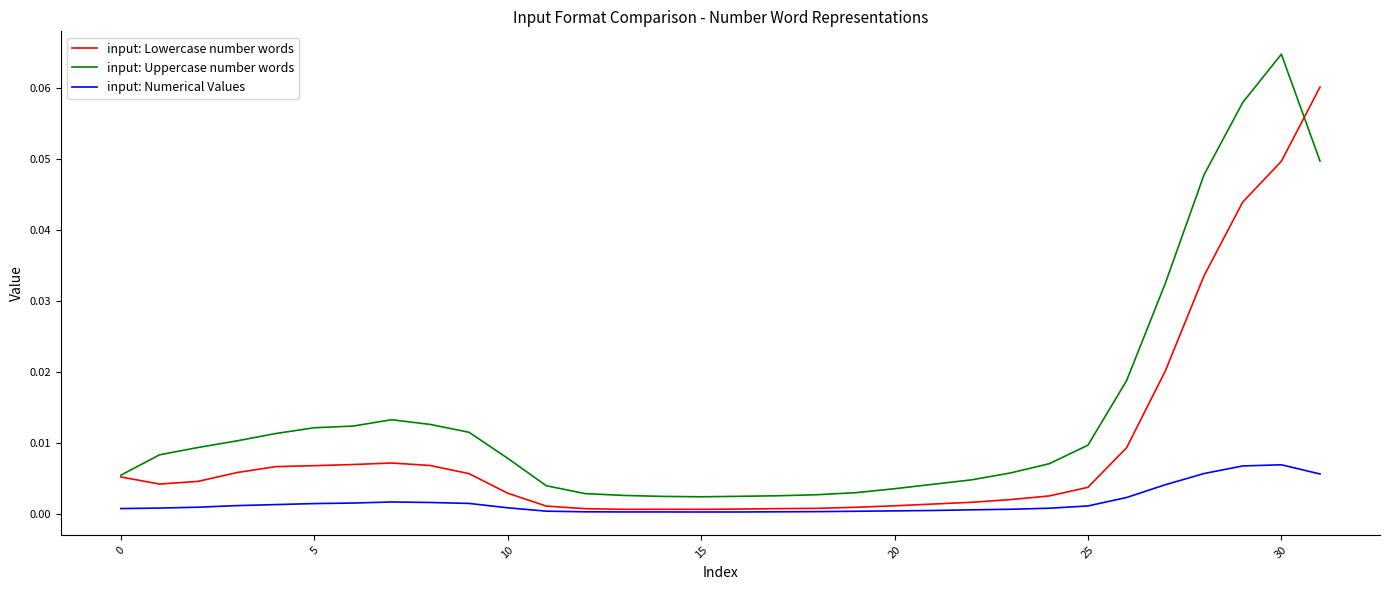

Which series has the largest total across all categories?

input: Uppercase number words